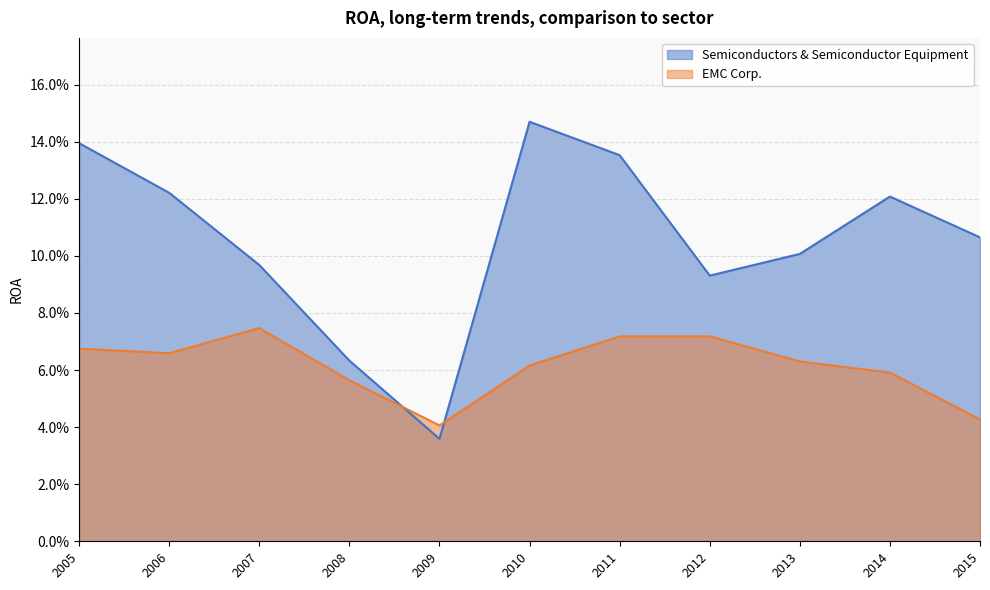

After their last crossing, which series has the higher values: Semiconductors & Semiconductor Equipment or EMC Corp.?

Semiconductors & Semiconductor Equipment